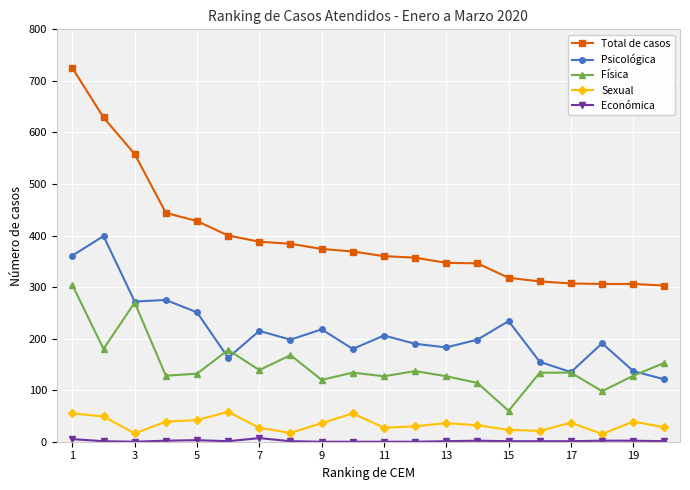

Which series has the largest range (max minus min)?

Total de casos